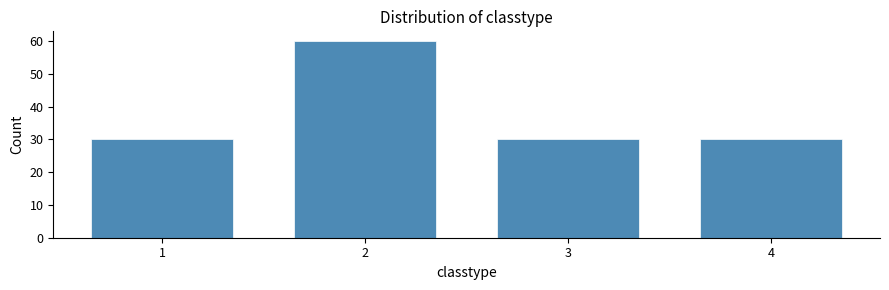

Reading left to right, transcribe all the data shown in this chart.

1=30	2=60	3=30	4=30